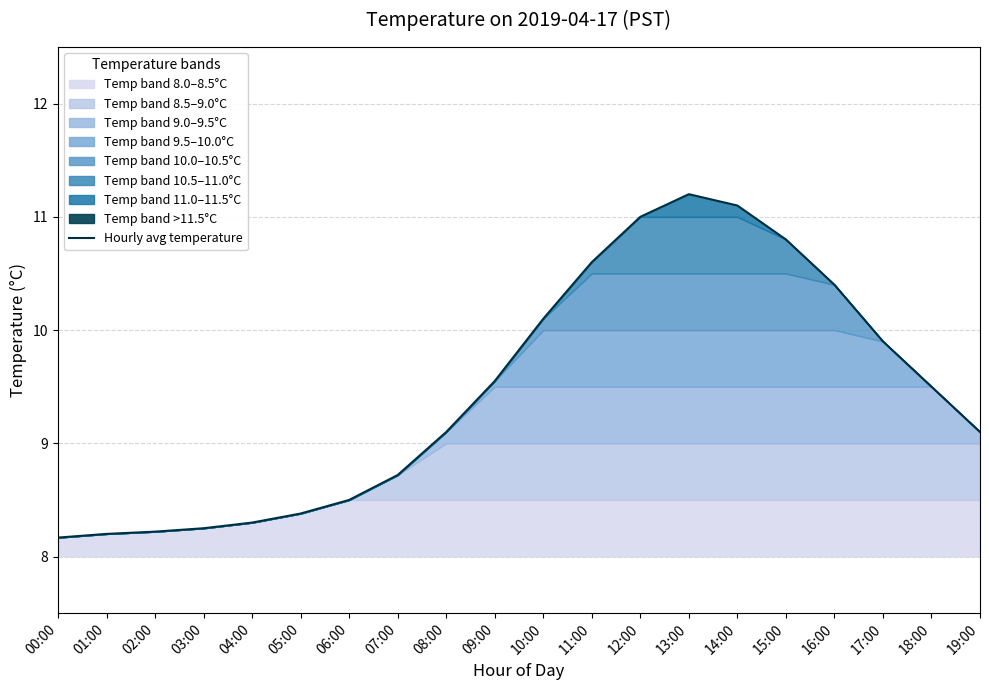

List the labels in order of value, largest first.

13:00, 14:00, 12:00, 15:00, 11:00, 16:00, 10:00, 17:00, 09:00, 18:00, 08:00, 19:00, 07:00, 06:00, 05:00, 04:00, 03:00, 02:00, 01:00, 00:00